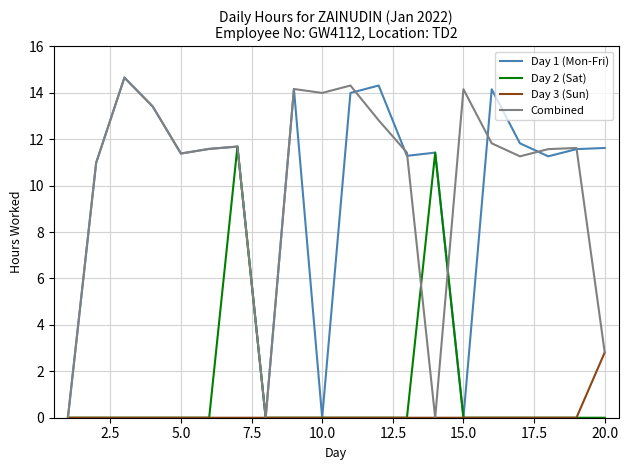

What is the maximum value shown in the chart?

14.7